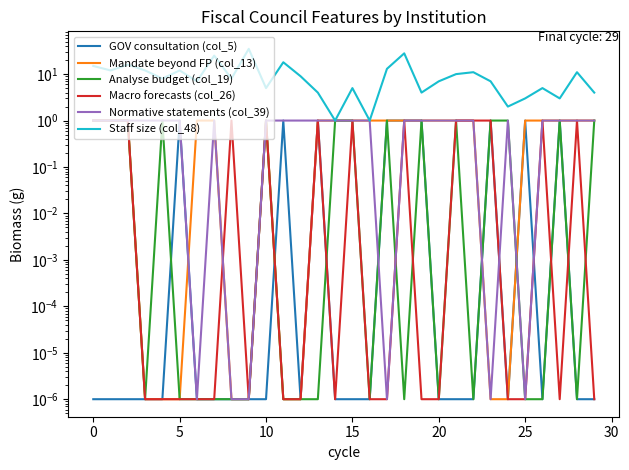

How many lines are shown in the chart?

6